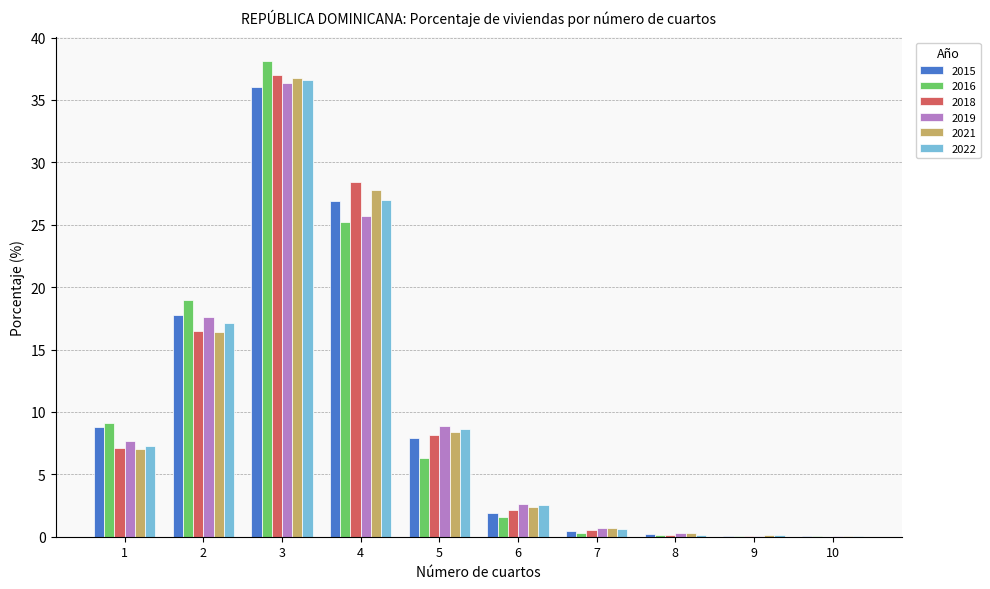

At which label is 2018 closest to 18?

2